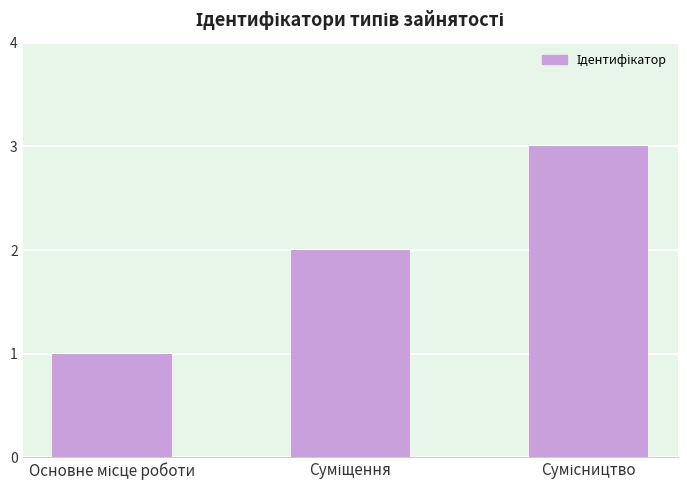

What is the greatest value displayed?

3